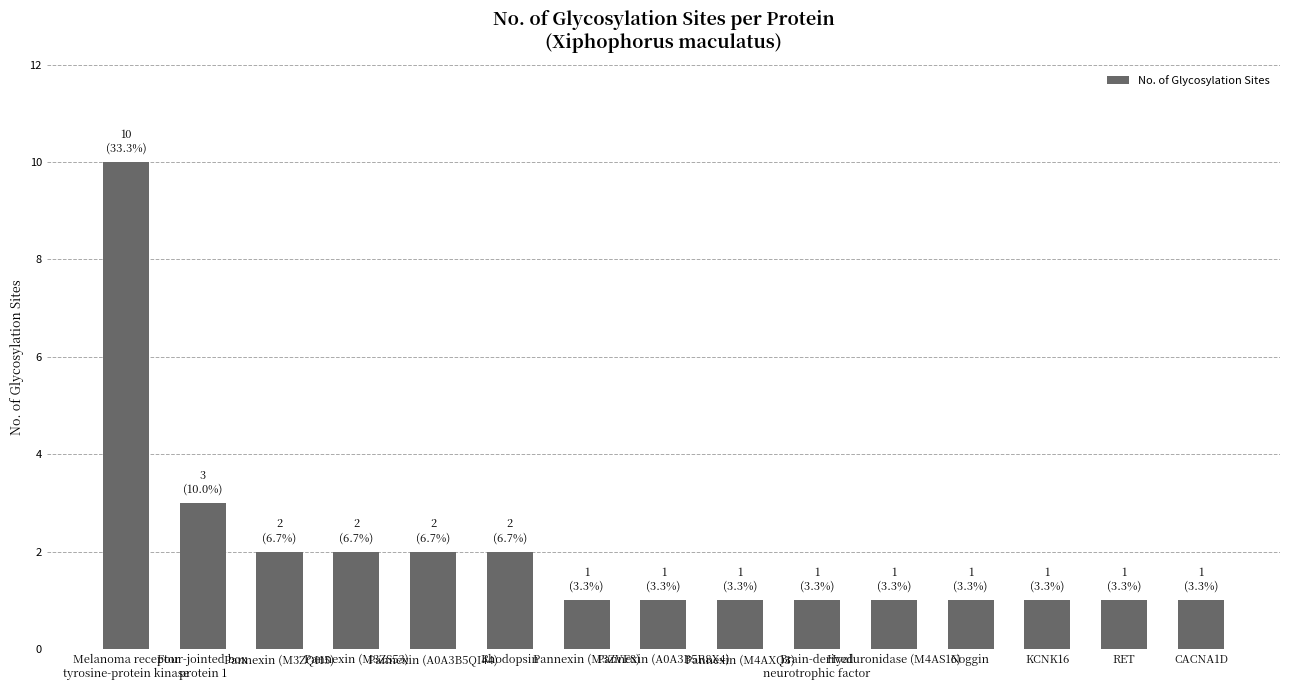

The chart shows a value of 10 at Melanoma receptor
tyrosine-protein kinase. True or false?

True